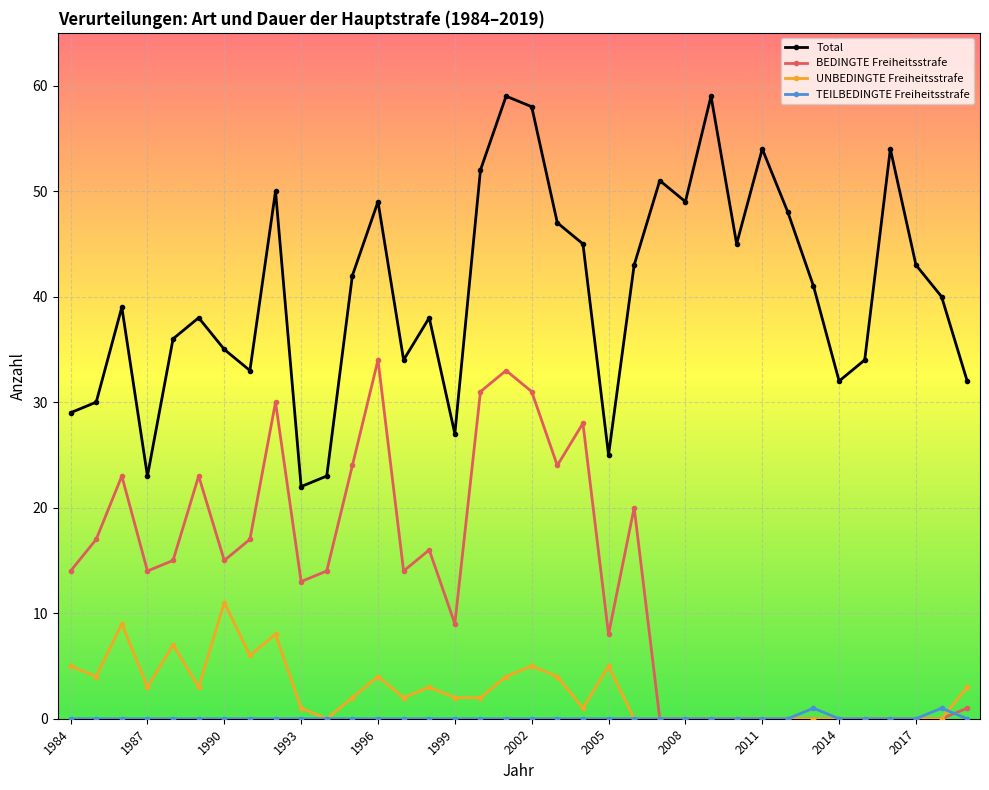

List the series in order of their peak value, lowest first.

TEILBEDINGTE Freiheitsstrafe, UNBEDINGTE Freiheitsstrafe, BEDINGTE Freiheitsstrafe, Total